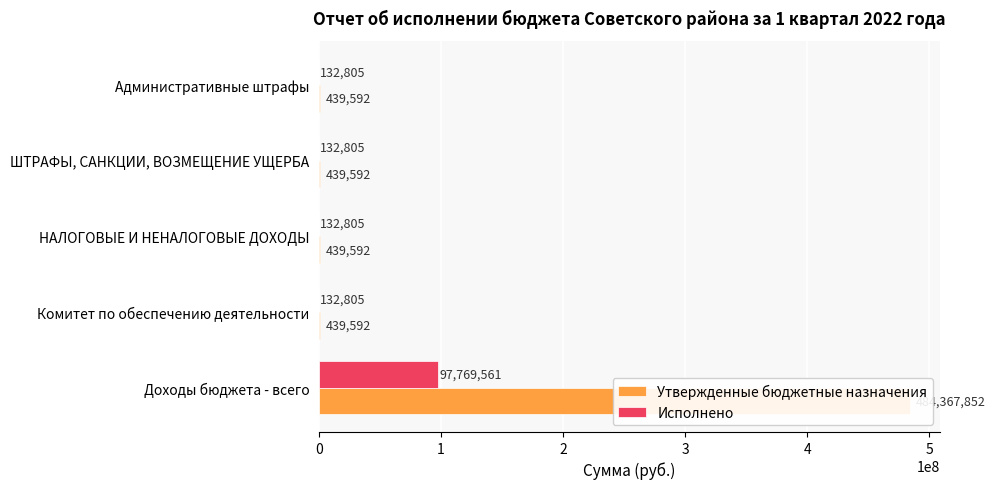

What is the maximum value for Утвержденные бюджетные назначения?

484367852.4